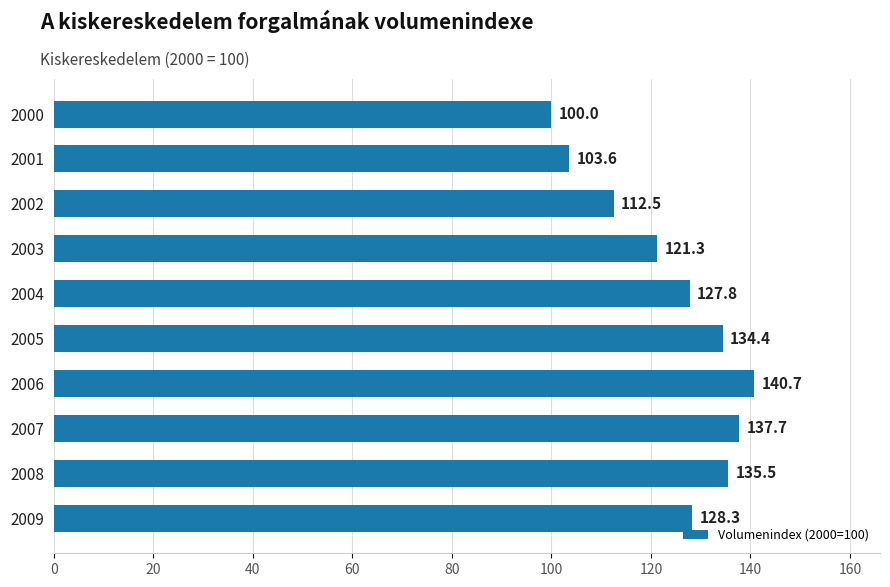

How many data points are less than 128?

5